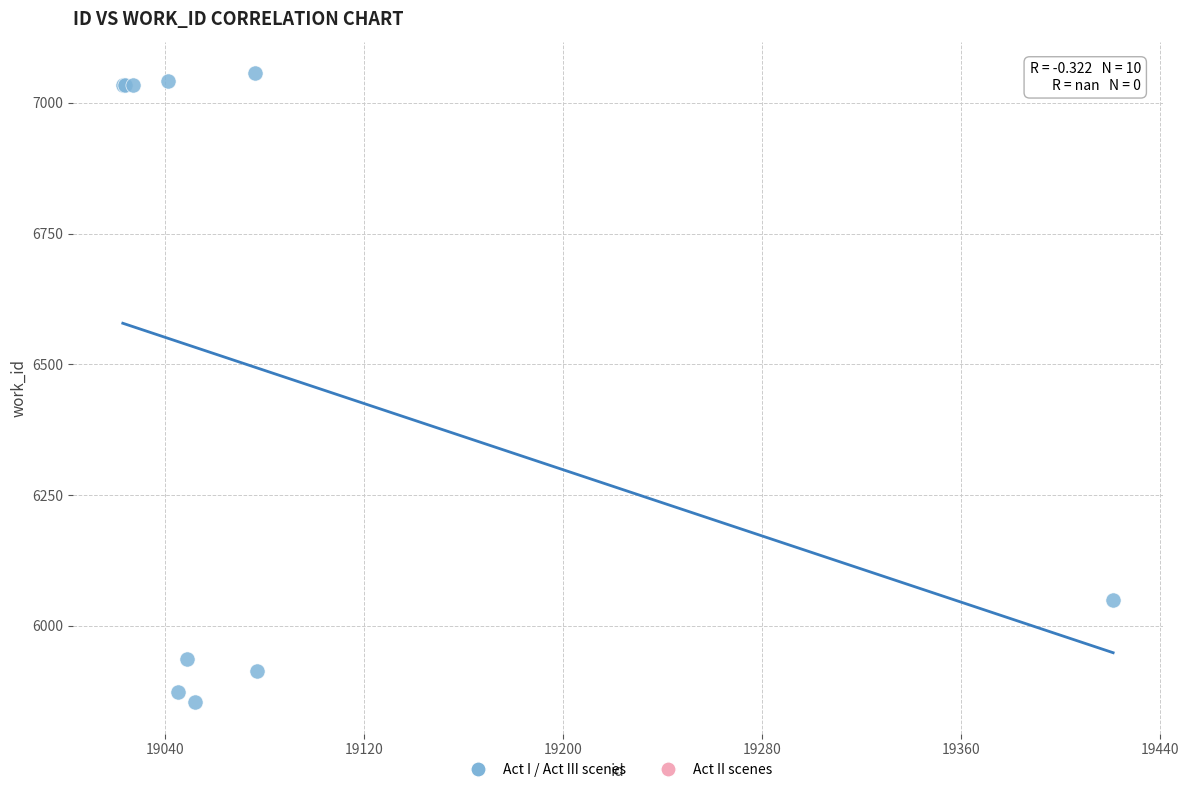

What Y value in the scatter plot is closest to 6455?

6050